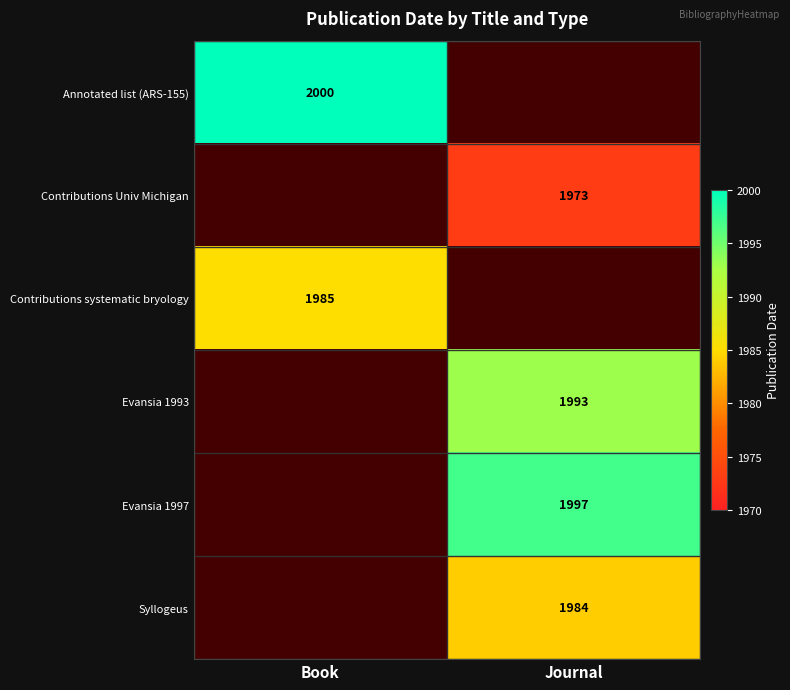

Between Journal and Book, which is larger?

Book